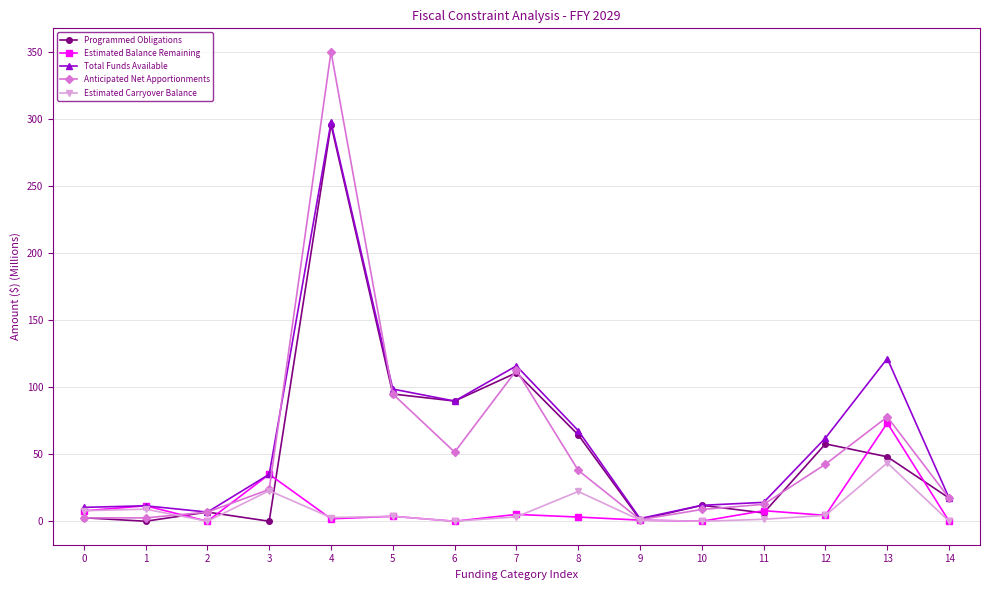

How many distinct data groups are displayed?

5